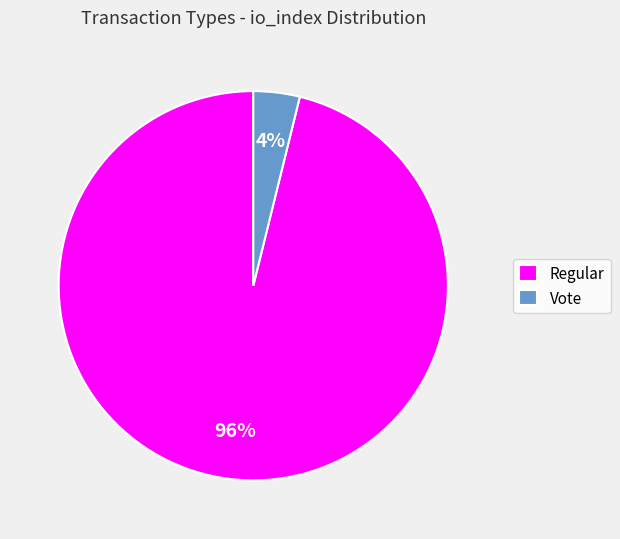

Which category has the biggest portion of the pie?

Regular